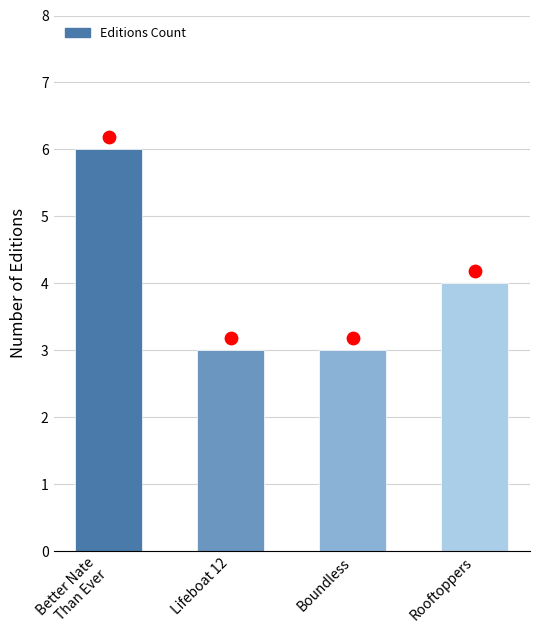

Approximately how many times larger is the value at Better Nate
Than Ever compared to Rooftoppers?

1.5